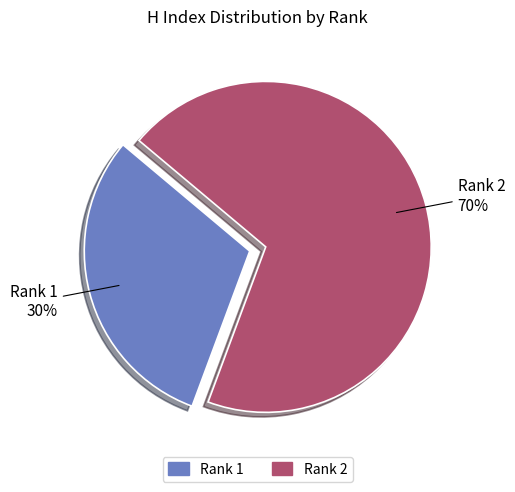

Is it true that Rank 1 is 25% of the pie?

False